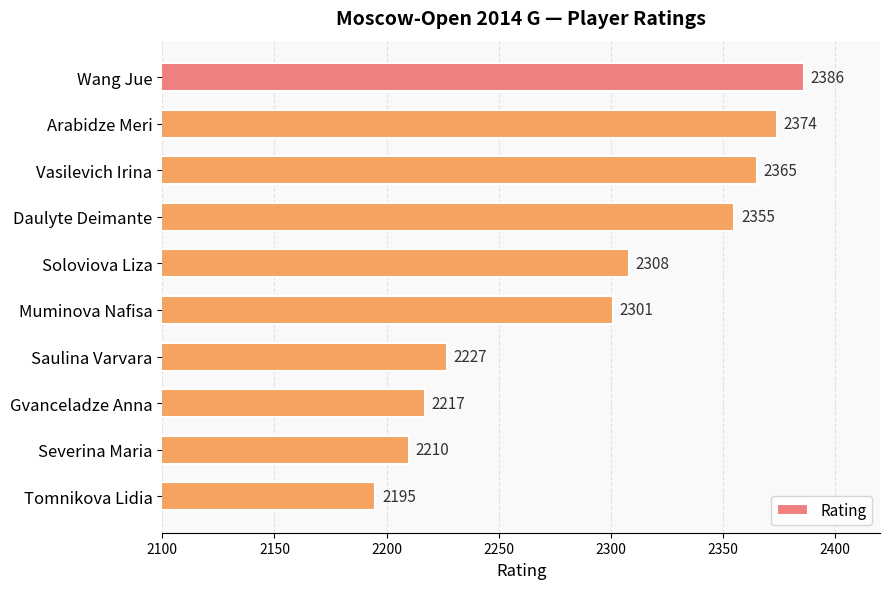

Which label corresponds to the largest value in the chart?

Wang Jue